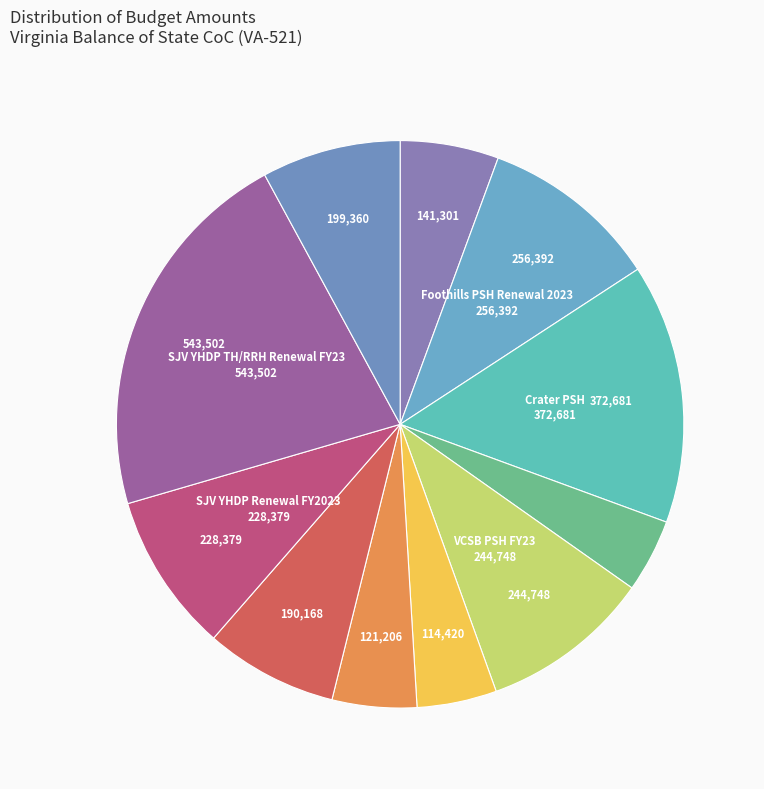

How many slices are in this pie chart?

11